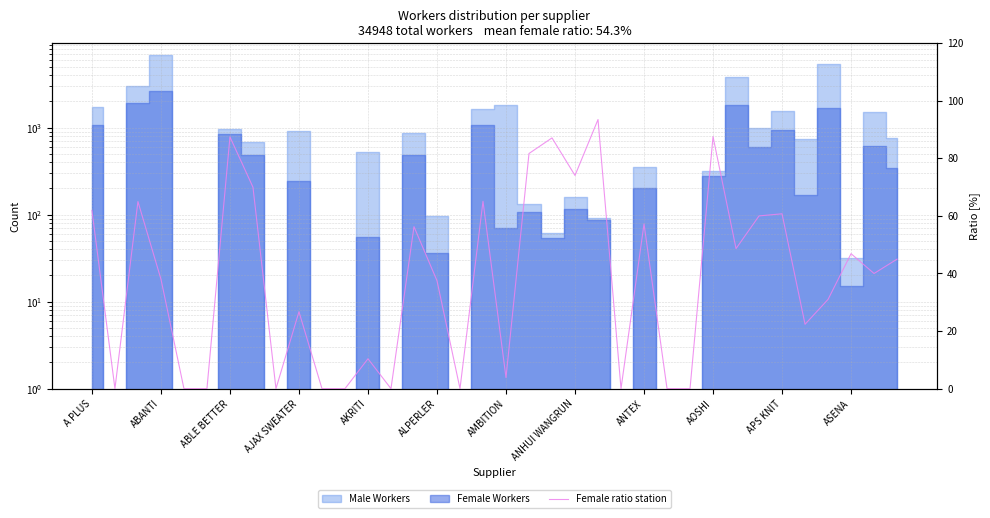

How many data points are above 40?

17